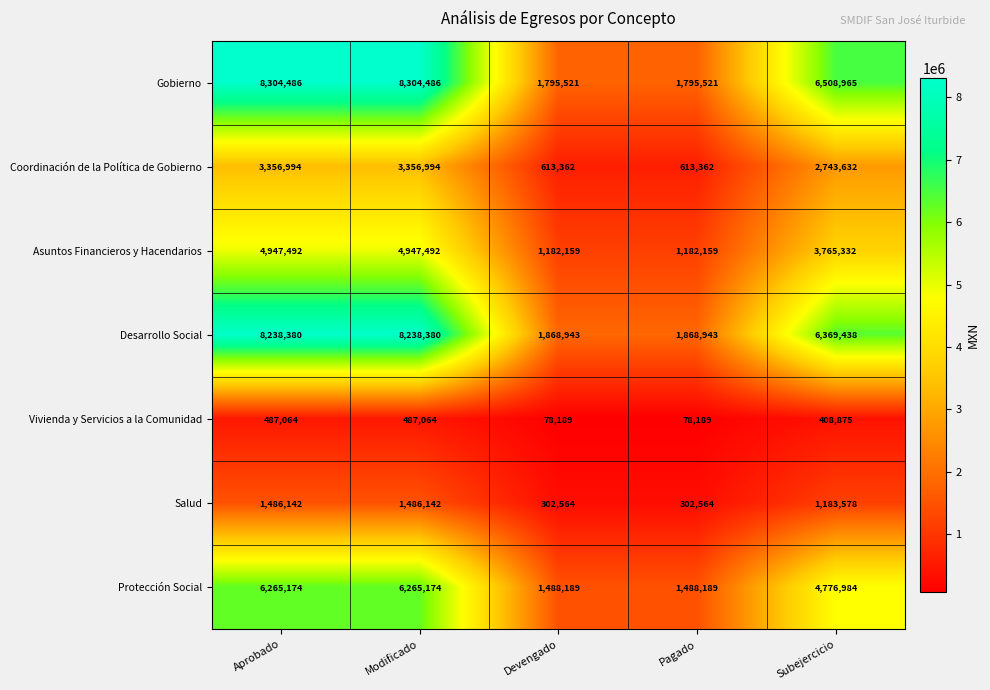

Rank the series at Subejercicio from lowest to highest value.

Vivienda y Servicios a la Comunidad, Salud, Coordinación de la Política de Gobierno, Asuntos Financieros y Hacendarios, Protección Social, Desarrollo Social, Gobierno